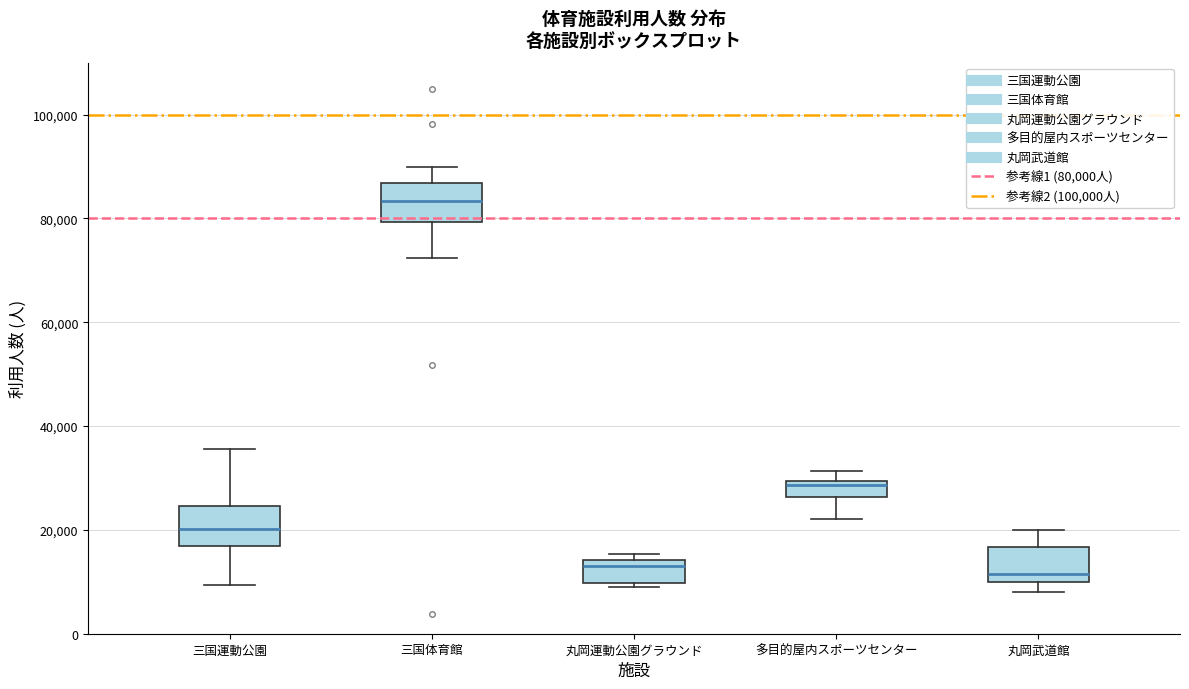

Where is the upper edge of the box for 丸岡武道館 on the y-axis? The values are not printed on the chart, so give them approximately, as read against the axis.

16000